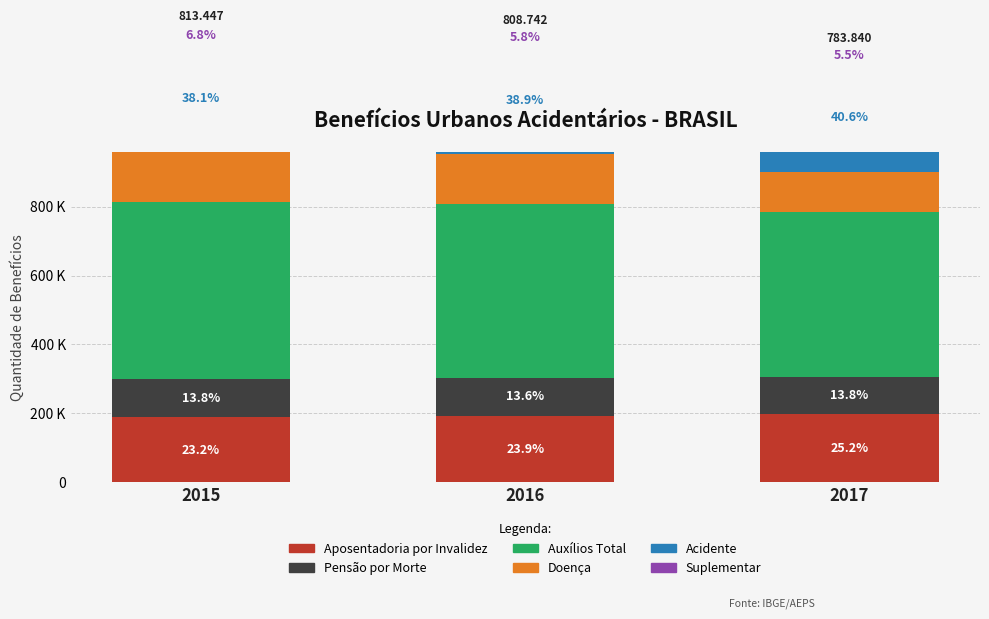

Reading right to left, what are all the values shown in this chart?

Aposentadoria por Invalidez: 197612	193136	188345
Pensão por Morte: 107871	110138	112350
Auxílios Total: 478357	505468	512752
Doença: 117227	144293	147666
Acidente: 318188	314219	309890
Suplementar: 42942	46956	55196